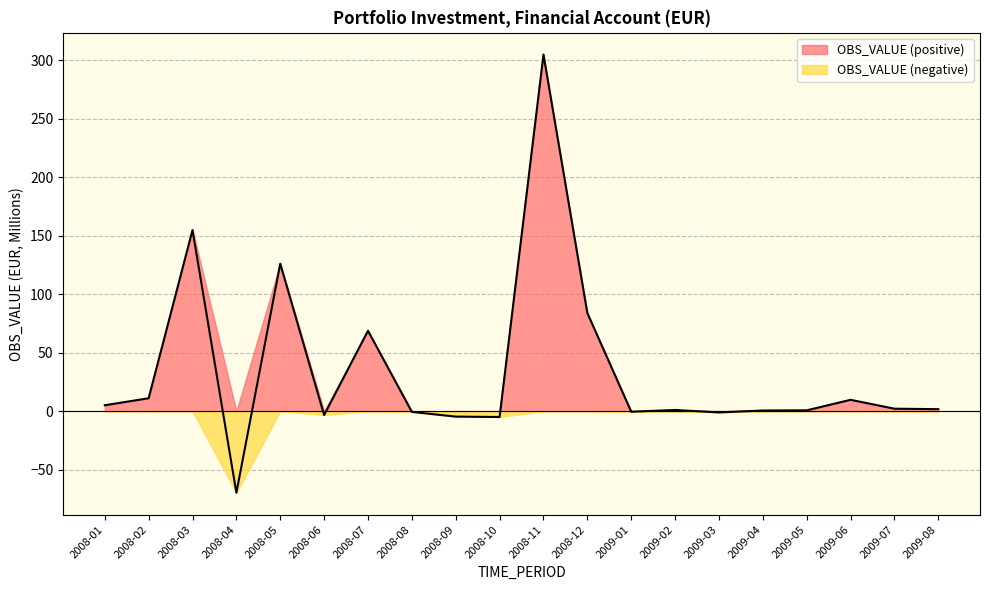

What is the sum of all values?

684.7